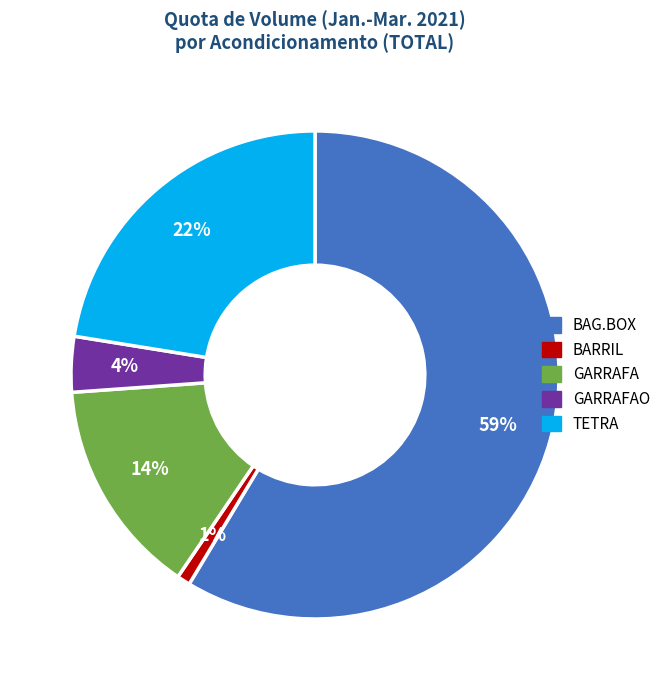

Does any single category account for the majority?

Yes